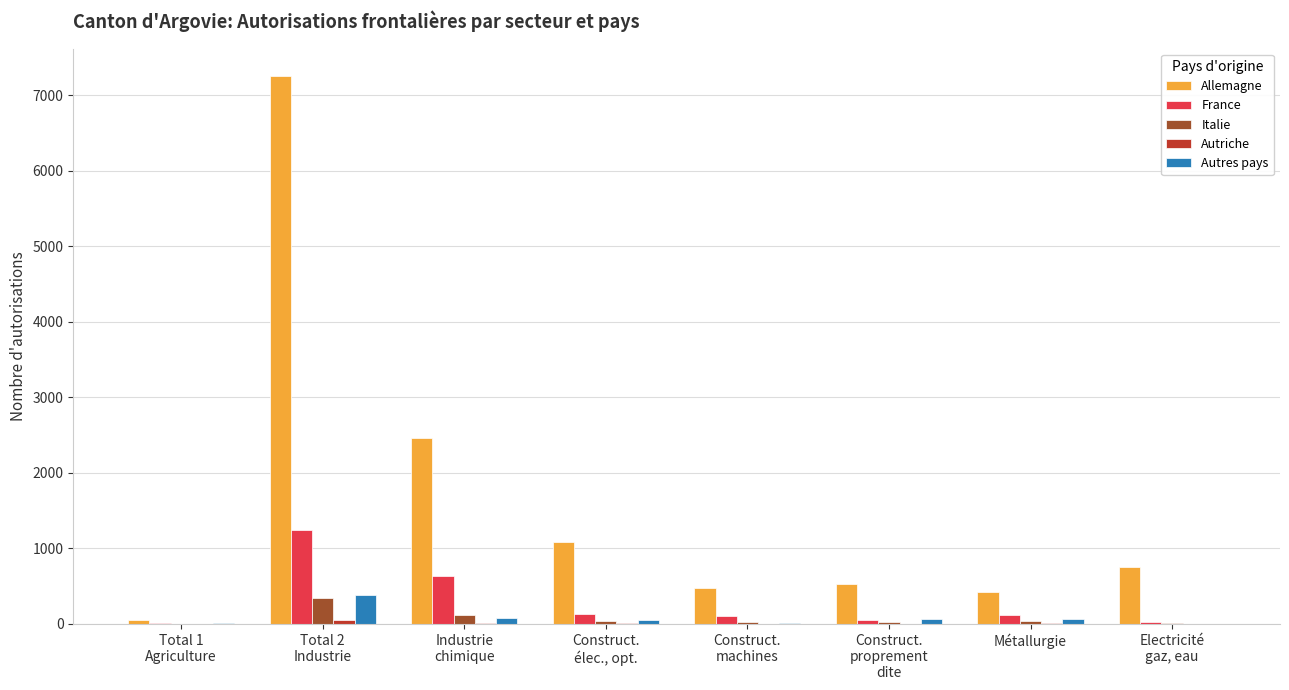

How many series are shown in this chart?

5